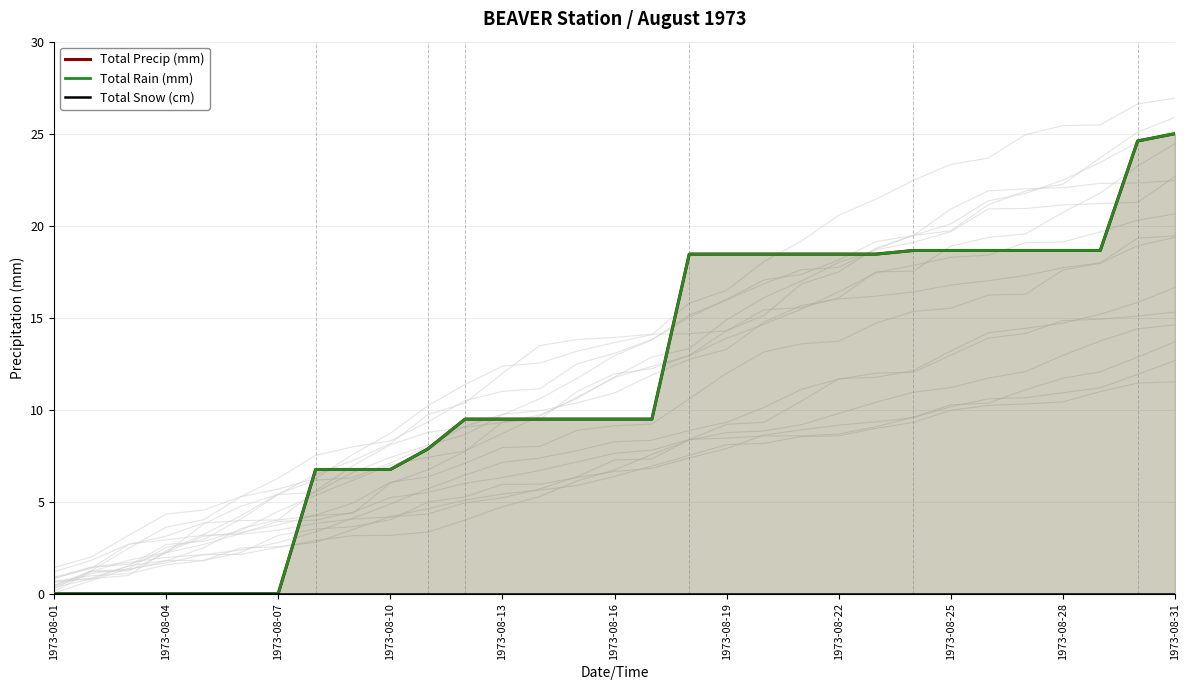

Rank the series by their maximum value, from lowest to highest.

Total Snow (cm), Total Precip (mm), Total Rain (mm)